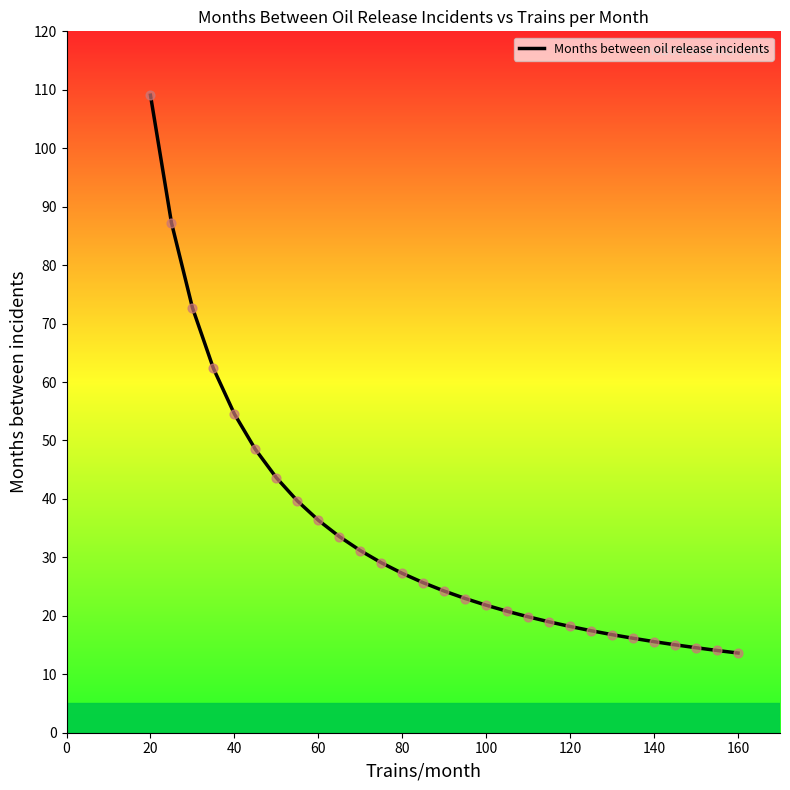

What is the smallest value displayed?

13.6